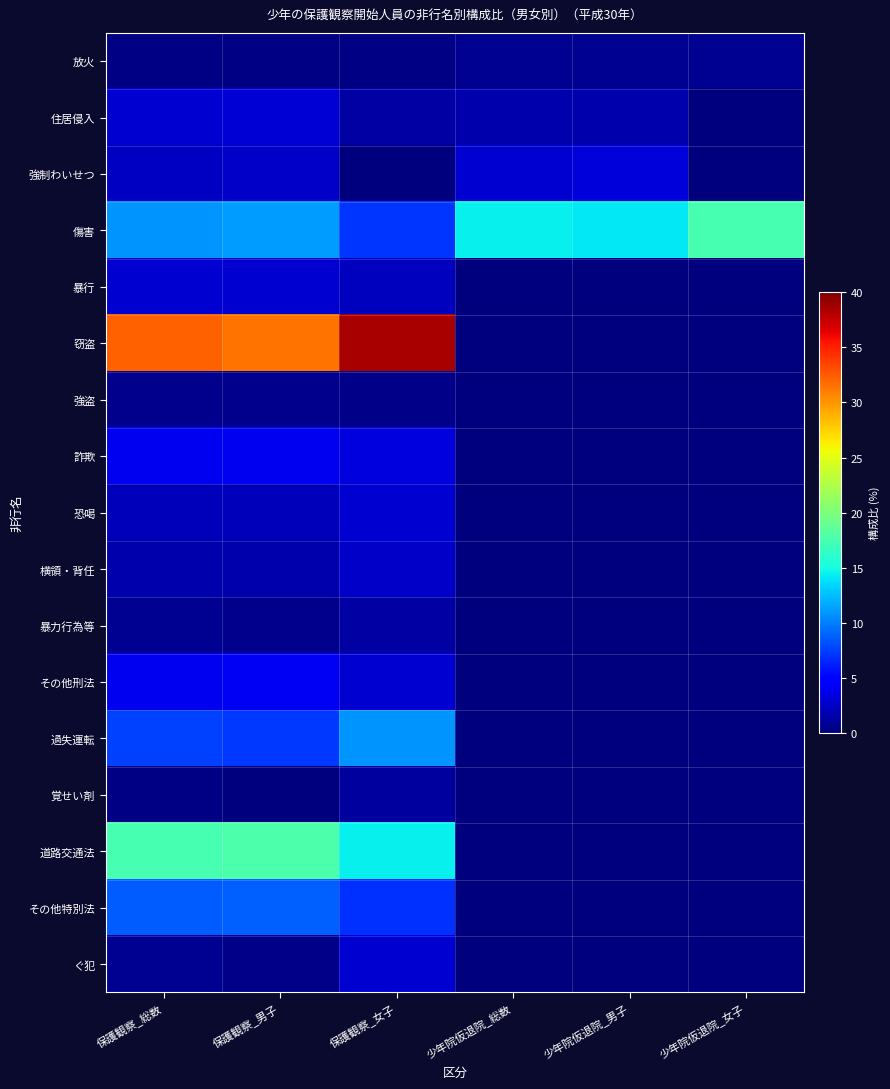

Reading left to right, transcribe all the data shown in this chart.

放火: 保護観察_総数=0.2	保護観察_男子=0.2	保護観察_女子=0.2	少年院仮退院_総数=0.7	少年院仮退院_男子=0.7	少年院仮退院_女子=0.7
住居侵入: 保護観察_総数=2.8	保護観察_男子=3.0	保護観察_女子=1.3	少年院仮退院_総数=1.6	少年院仮退院_男子=1.7	少年院仮退院_女子=0.0
強制わいせつ: 保護観察_総数=2.4	保護観察_男子=2.6	保護観察_女子=0.1	少年院仮退院_総数=2.9	少年院仮退院_男子=3.2	少年院仮退院_女子=0.0
傷害: 保護観察_総数=10.8	保護観察_男子=11.2	保護観察_女子=7.1	少年院仮退院_総数=14.4	少年院仮退院_男子=14.1	少年院仮退院_女子=17.4
暴行: 保護観察_総数=2.9	保護観察_男子=2.9	保護観察_女子=2.3	少年院仮退院_総数=0.0	少年院仮退院_男子=0.0	少年院仮退院_女子=0.0
窃盗: 保護観察_総数=32.2	保護観察_男子=31.5	保護観察_女子=38.5	少年院仮退院_総数=0.0	少年院仮退院_男子=0.0	少年院仮退院_女子=0.0
強盗: 保護観察_総数=0.5	保護観察_男子=0.5	保護観察_女子=0.4	少年院仮退院_総数=0.0	少年院仮退院_男子=0.0	少年院仮退院_女子=0.0
詐欺: 保護観察_総数=4.0	保護観察_男子=4.1	保護観察_女子=3.4	少年院仮退院_総数=0.0	少年院仮退院_男子=0.0	少年院仮退院_女子=0.0
恐喝: 保護観察_総数=2.2	保護観察_男子=2.1	保護観察_女子=3.0	少年院仮退院_総数=0.0	少年院仮退院_男子=0.0	少年院仮退院_女子=0.0
横領・背任: 保護観察_総数=1.7	保護観察_男子=1.6	保護観察_女子=2.5	少年院仮退院_総数=0.0	少年院仮退院_男子=0.0	少年院仮退院_女子=0.0
暴力行為等: 保護観察_総数=0.6	保護観察_男子=0.6	保護観察_女子=1.3	少年院仮退院_総数=0.0	少年院仮退院_男子=0.0	少年院仮退院_女子=0.0
その他刑法: 保護観察_総数=4.0	保護観察_男子=4.2	保護観察_女子=2.9	少年院仮退院_総数=0.0	少年院仮退院_男子=0.0	少年院仮退院_女子=0.0
過失運転: 保護観察_総数=7.6	保護観察_男子=7.3	保護観察_女子=10.9	少年院仮退院_総数=0.0	少年院仮退院_男子=0.0	少年院仮退院_女子=0.0
覚せい剤: 保護観察_総数=0.2	保護観察_男子=0.1	保護観察_女子=1.1	少年院仮退院_総数=0.0	少年院仮退院_男子=0.0	少年院仮退院_女子=0.0
道路交通法: 保護観察_総数=17.4	保護観察_男子=17.7	保護観察_女子=14.5	少年院仮退院_総数=0.0	少年院仮退院_男子=0.0	少年院仮退院_女子=0.0
その他特別法: 保護観察_総数=8.7	保護観察_男子=8.9	保護観察_女子=7.0	少年院仮退院_総数=0.0	少年院仮退院_男子=0.0	少年院仮退院_女子=0.0
ぐ犯: 保護観察_総数=0.7	保護観察_男子=0.4	保護観察_女子=3.0	少年院仮退院_総数=0.0	少年院仮退院_男子=0.0	少年院仮退院_女子=0.0